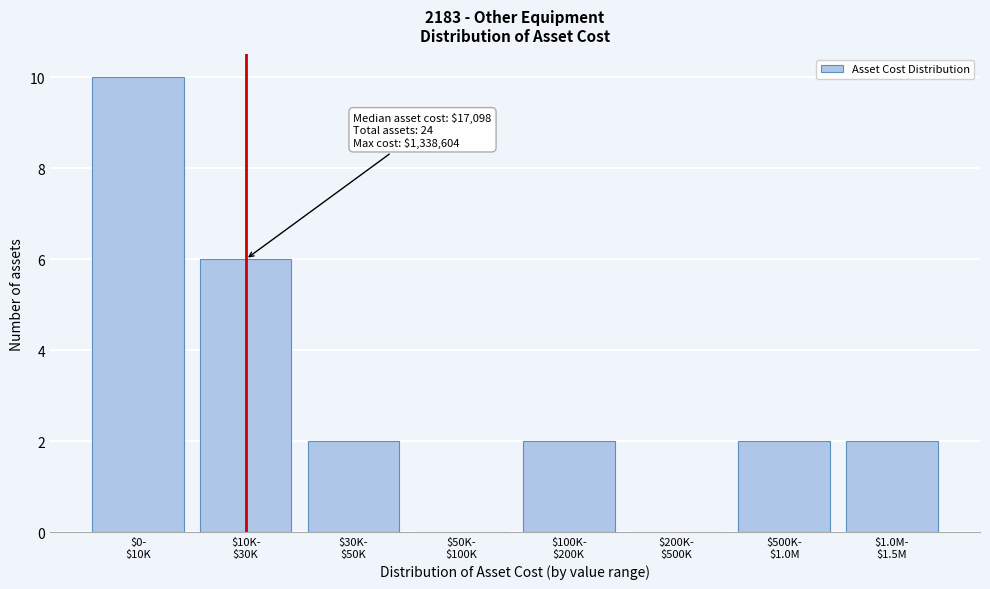

What is the greatest value displayed?

10